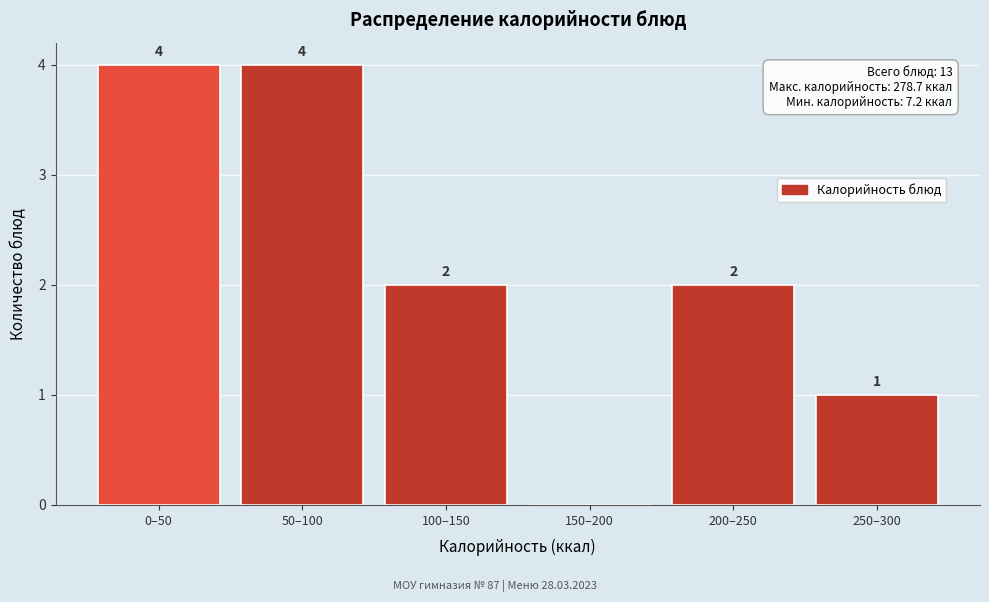

Reading left to right, what are all the values shown in this chart?

0–50=4	50–100=4	100–150=2	150–200=0	200–250=2	250–300=1